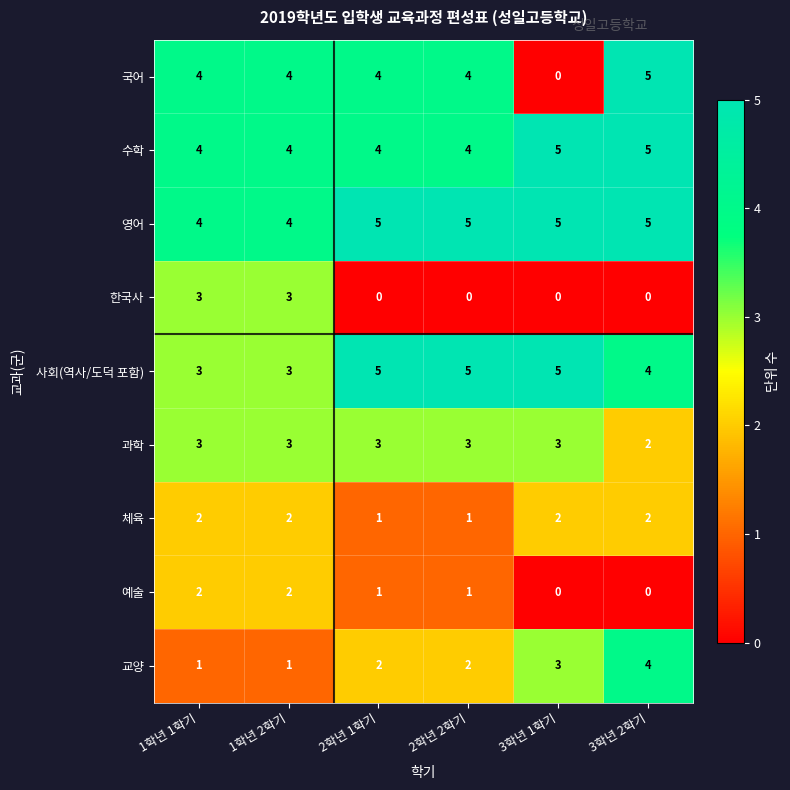

How many series are shown in this chart?

9